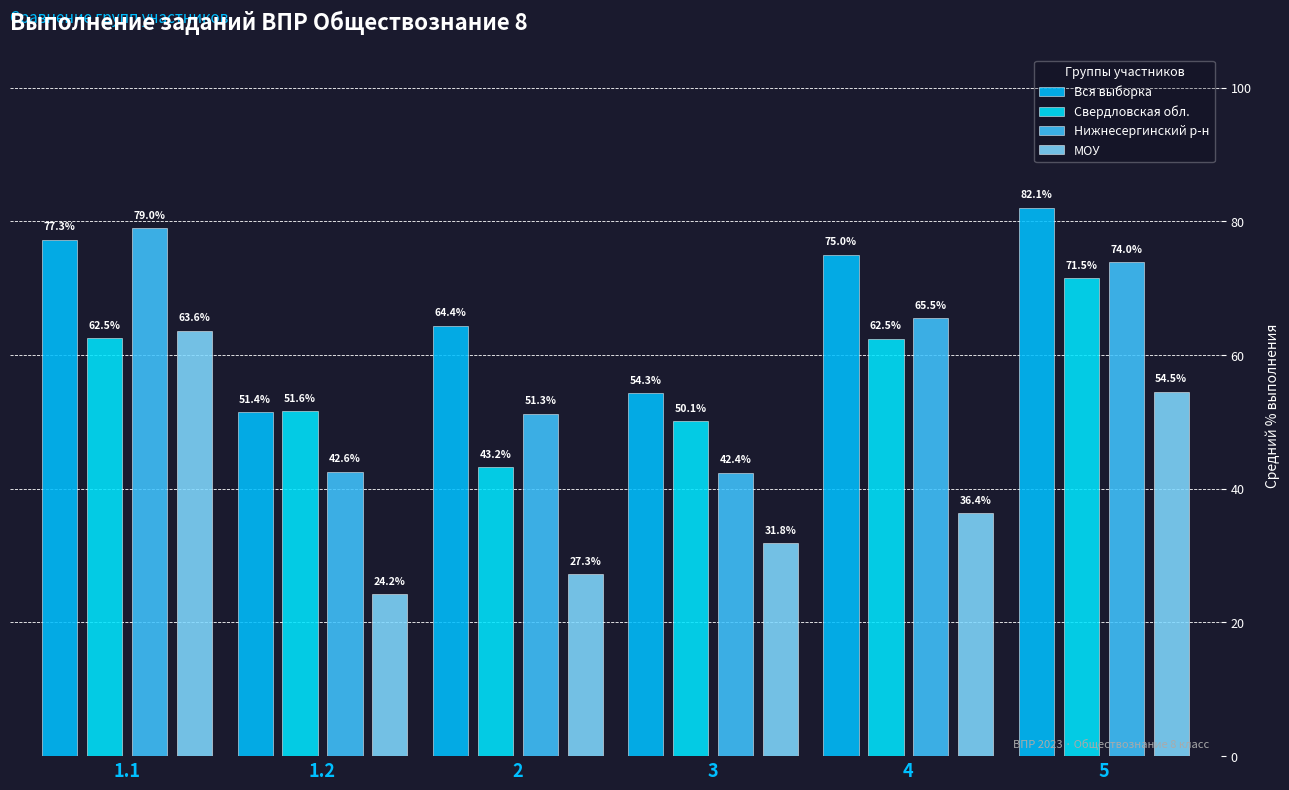

Between 3 and 4, which is larger?

4